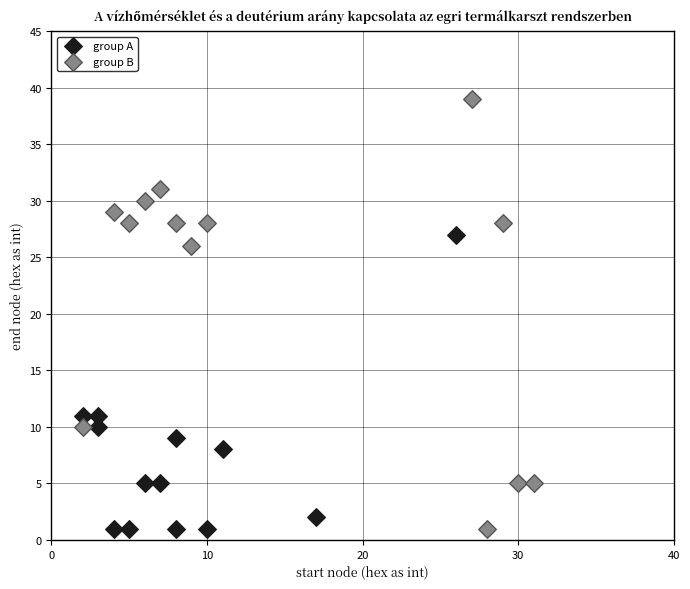

Which series has the widest spread of Y values?

group B